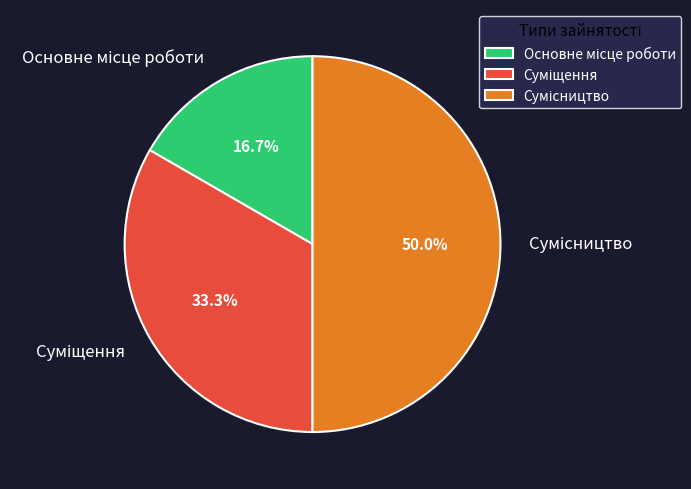

Is the sum of Сумісництво and Основне місце роботи greater than half?

Yes